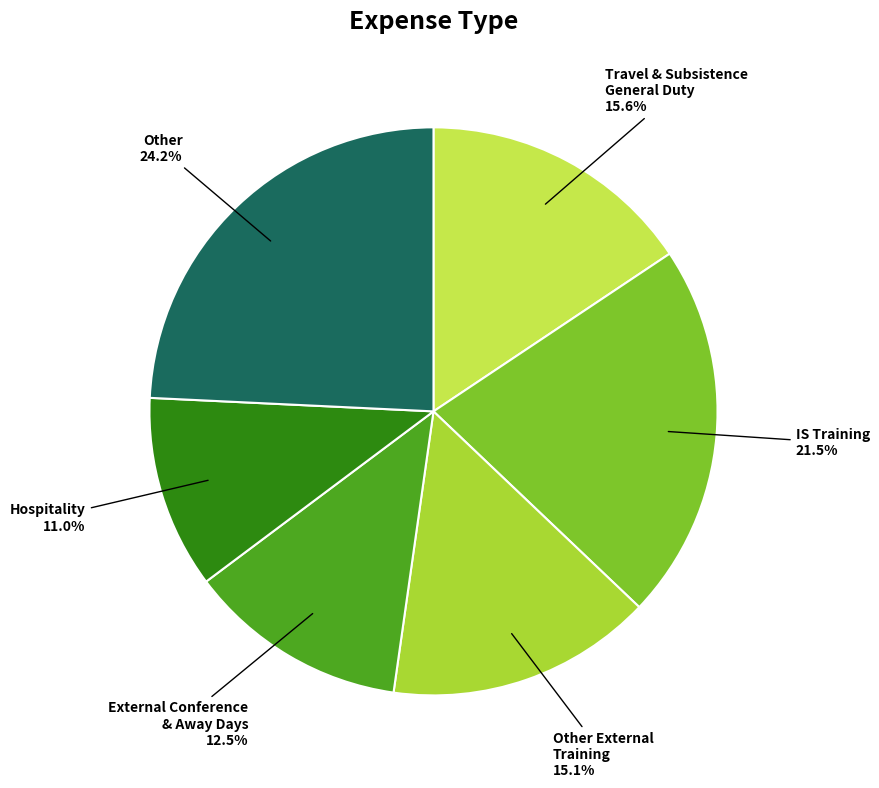

To the nearest percent, what is the difference between the largest and smallest slice percentages?

13%